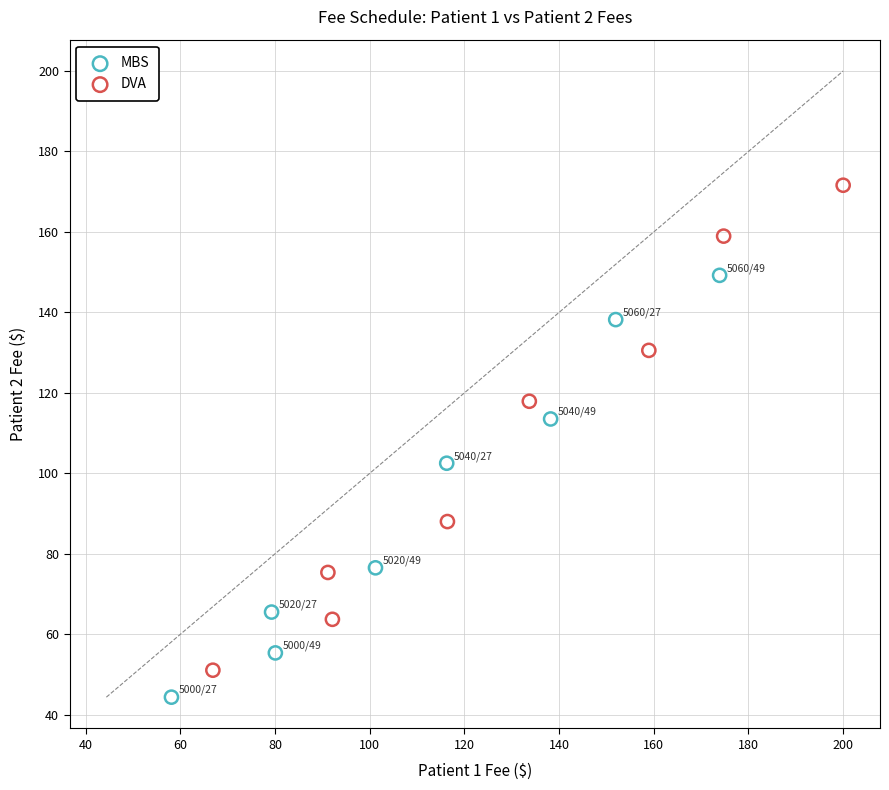

Which series contains the highest Y value?

DVA